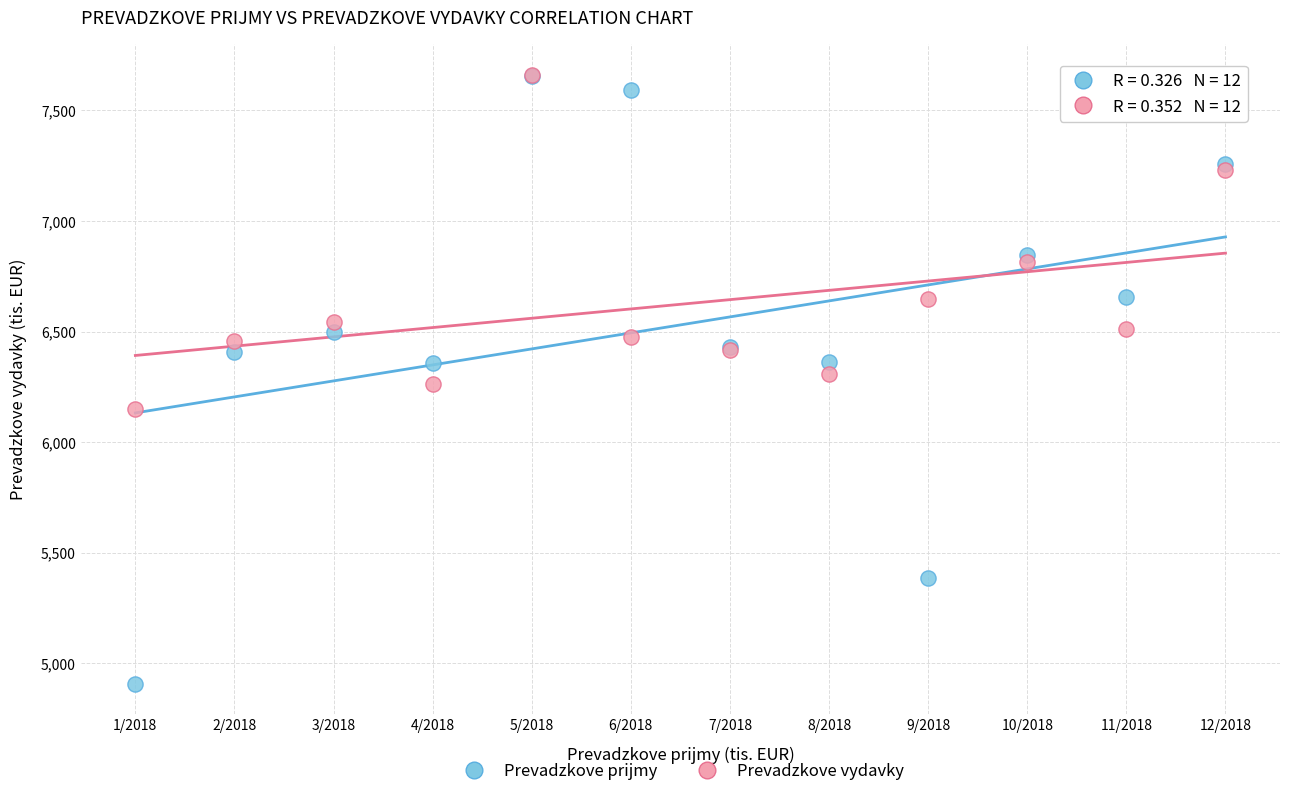

In the Prevadzkove vydavky series, what Y value is closest to 6906?

6812